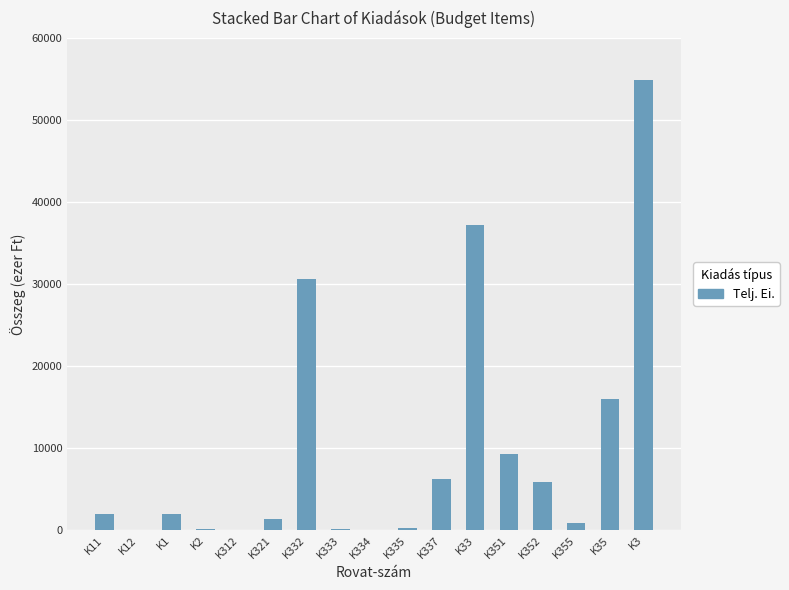

Where is the data nearest to the value 27459?

K332